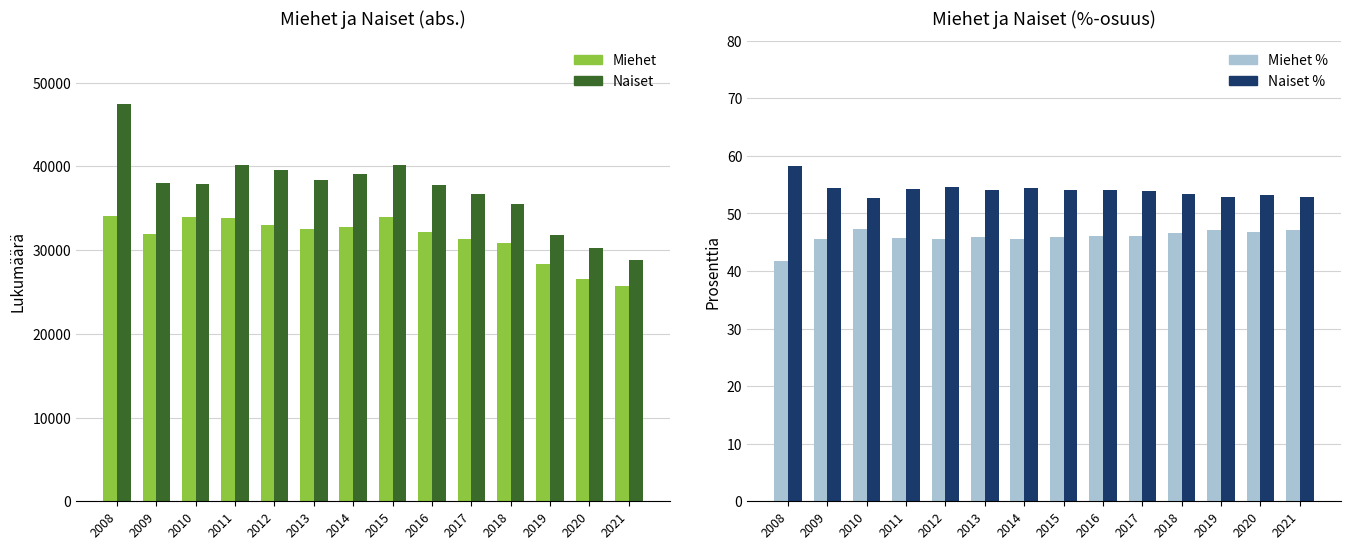

List the series in order of their peak value, highest first.

Naiset, Miehet, Naiset %, Miehet %